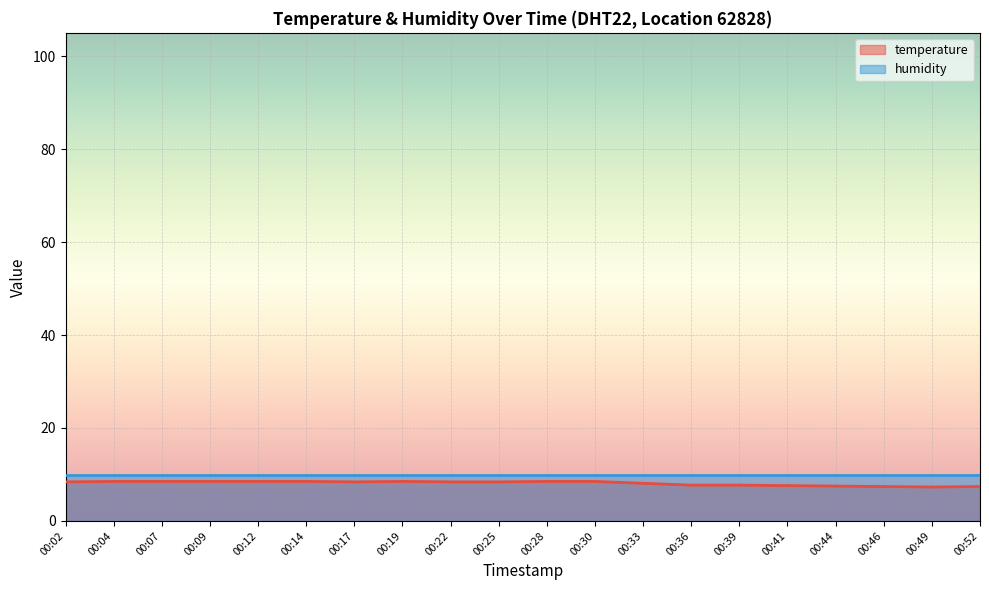

What value does the data have at 00:02?

8.4